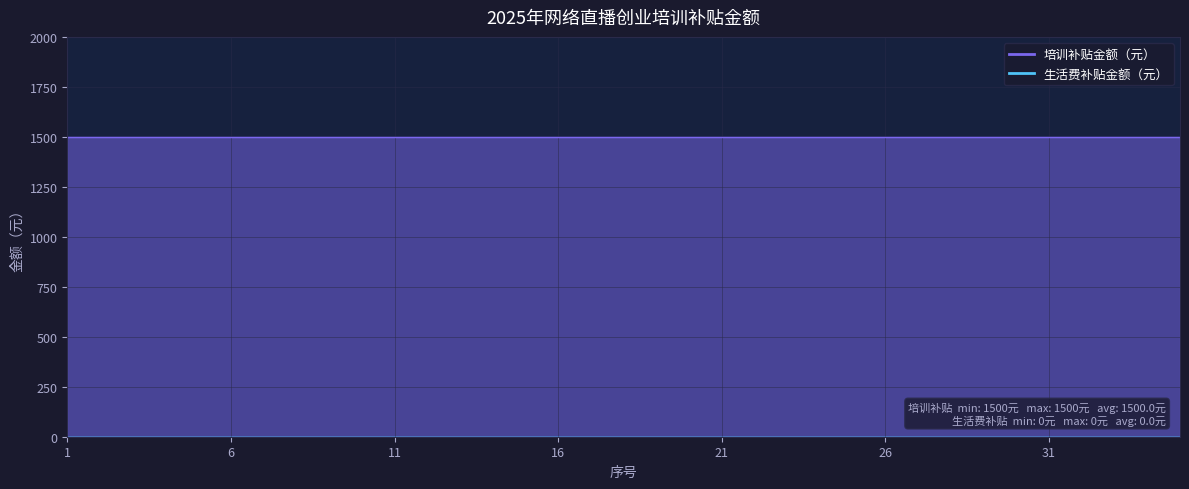

List the labels in order of 培训补贴金额（元） value, largest first.

1, 2, 3, 4, 5, 6, 7, 8, 9, 10, 11, 12, 13, 14, 15, 16, 17, 18, 19, 20, 21, 22, 23, 24, 25, 26, 27, 28, 29, 30, 31, 32, 33, 34, 35